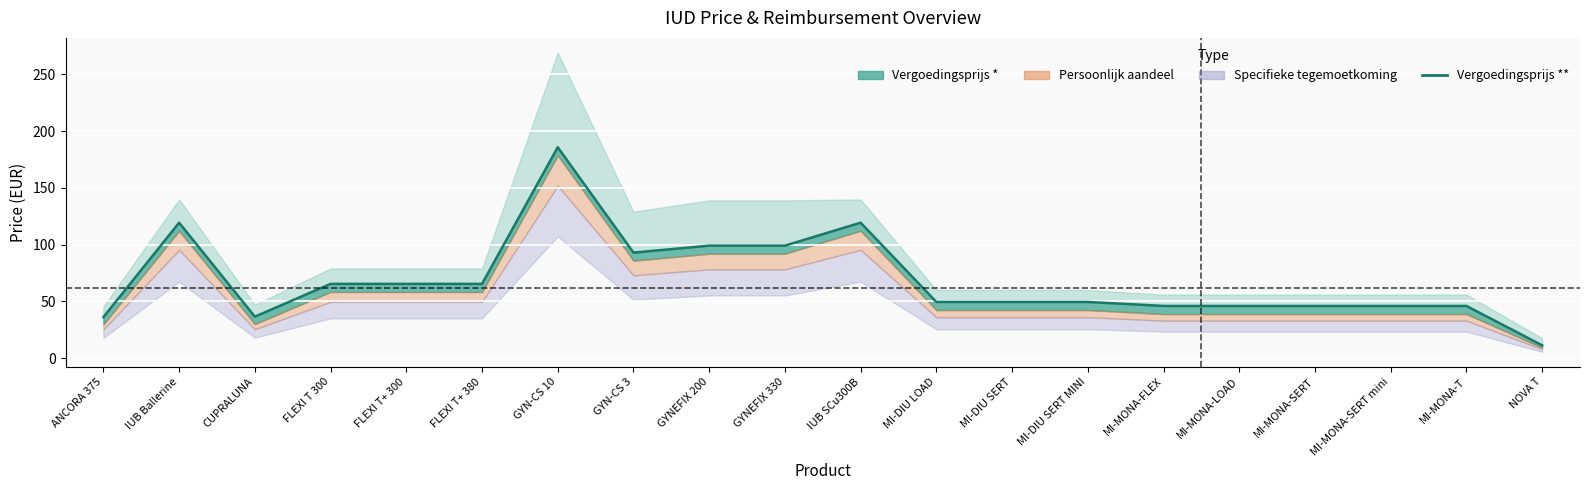

What is the approximate value at MI-MONA-T?

46.0